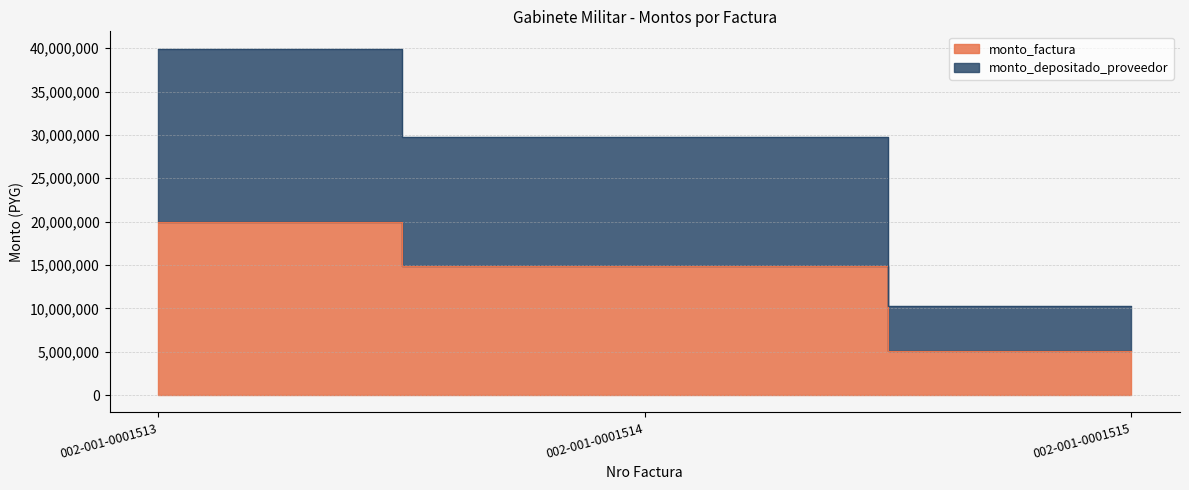

At which category is the sum across all series the highest?

002-001-0001513